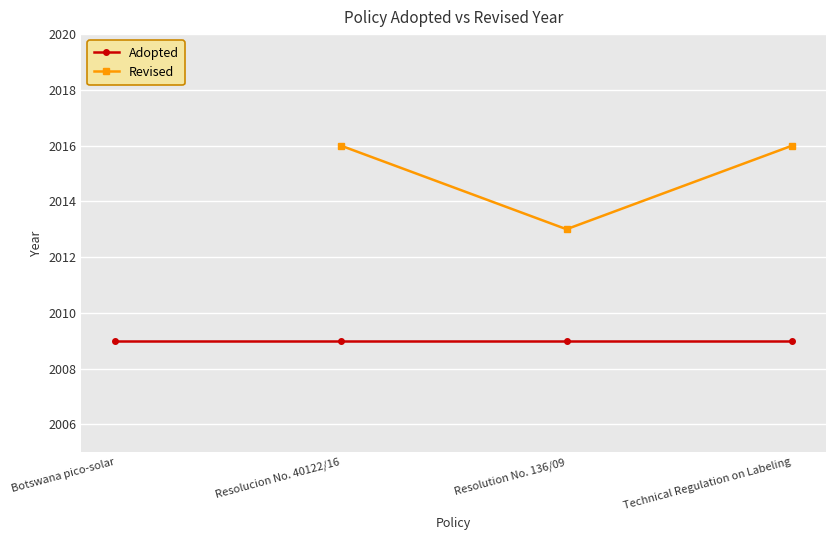

Where is Adopted nearest to the value 2009?

Botswana pico-solar